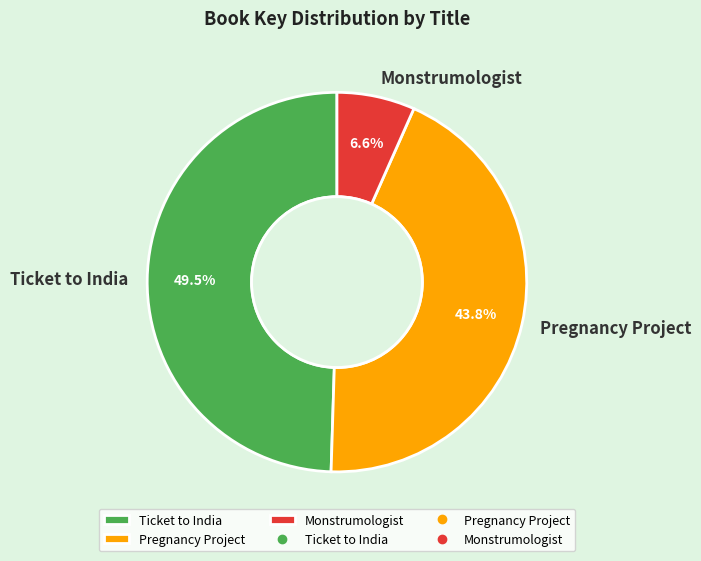

What is the smallest slice in the pie chart?

Monstrumologist